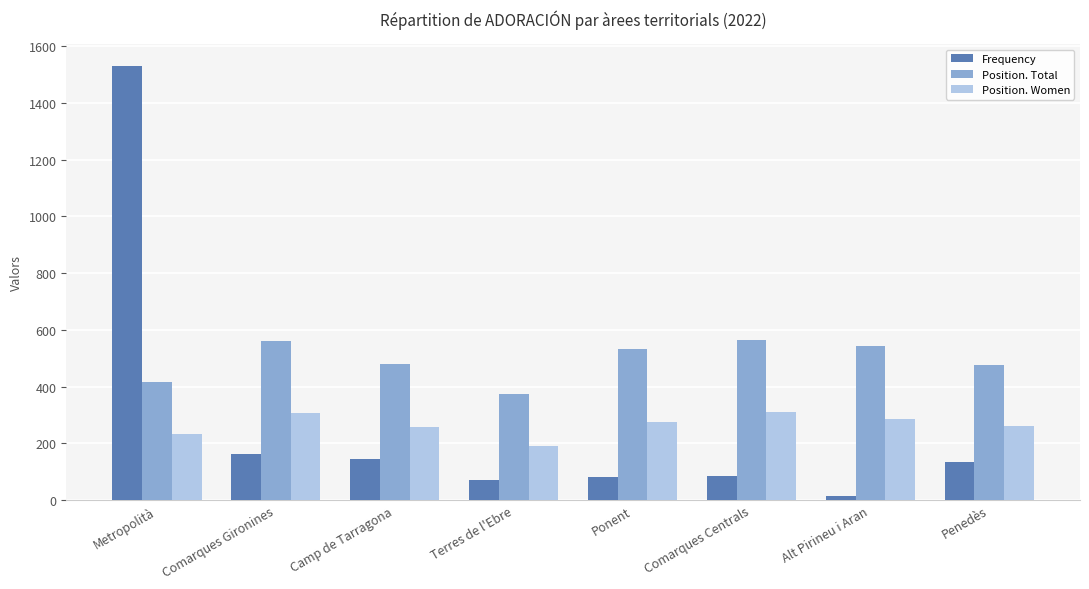

What is the difference between the second highest and second lowest values in the Position. Women series?

73